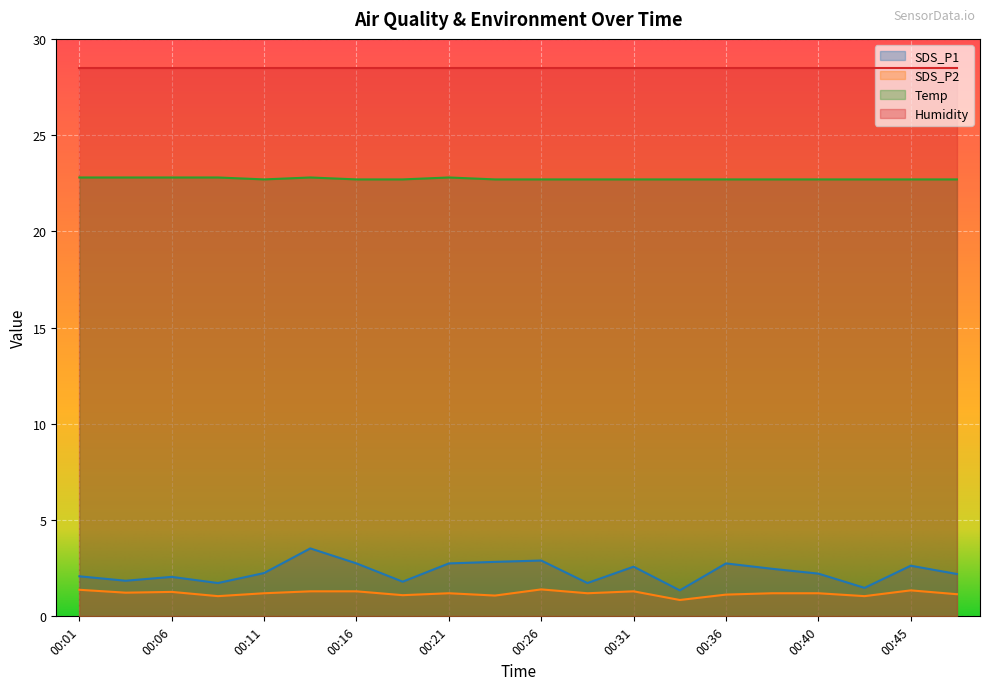

Where is SDS_P2 nearest to the value 1?

00:08